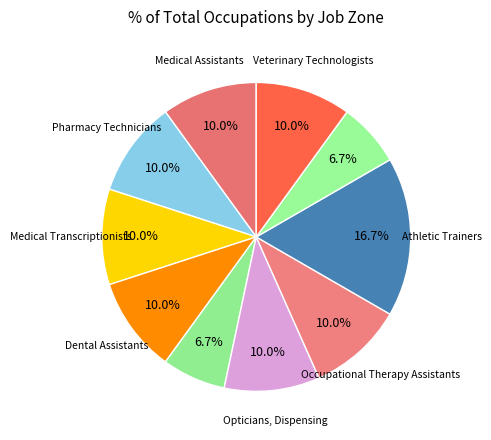

How many segments does this pie chart have?

10